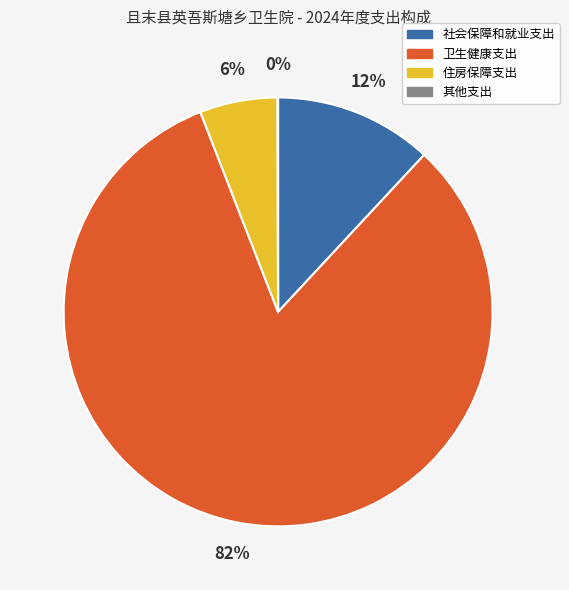

To the nearest percent, what percentage of the pie is 住房保障支出?

6%